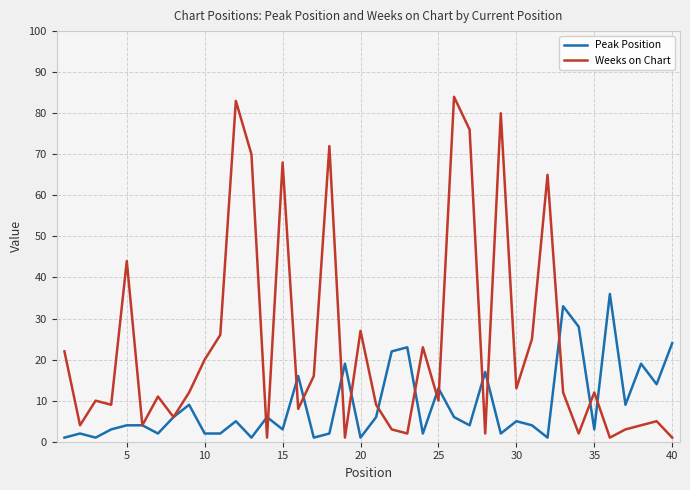

How many lines are shown in the chart?

2